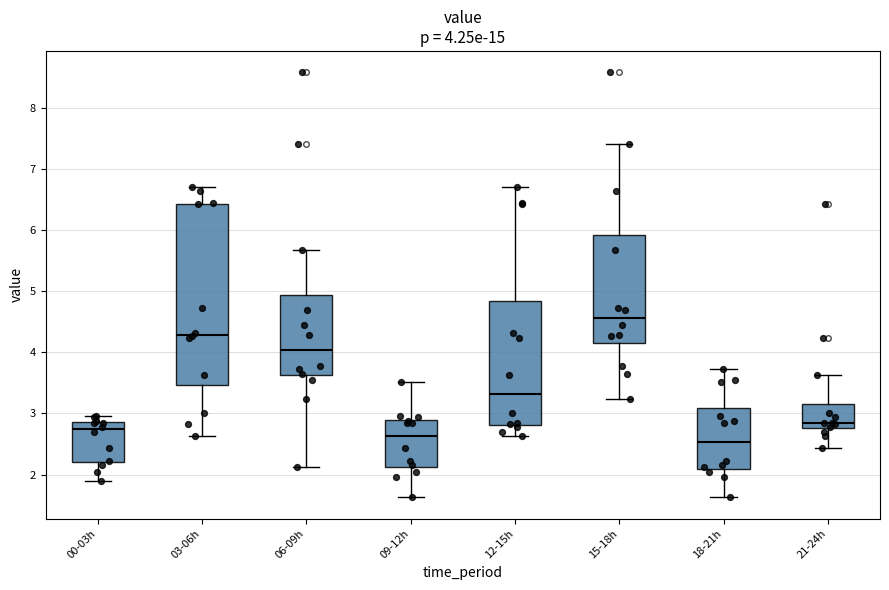

Which box is the tallest, from its lower edge to its upper edge?

03-06h